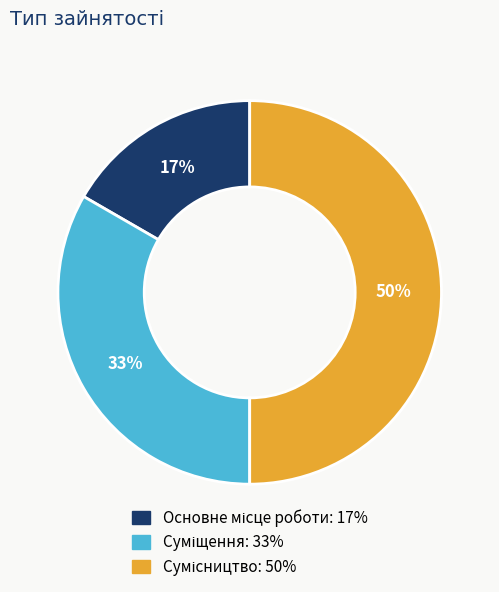

How many segments does this pie chart have?

3